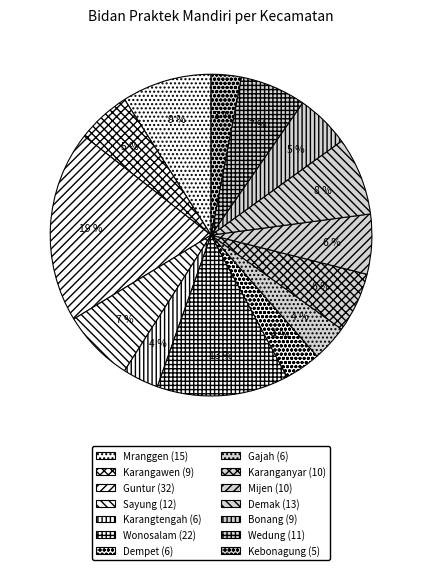

Do Wonosalam and Gajah together represent more than half of the pie?

No